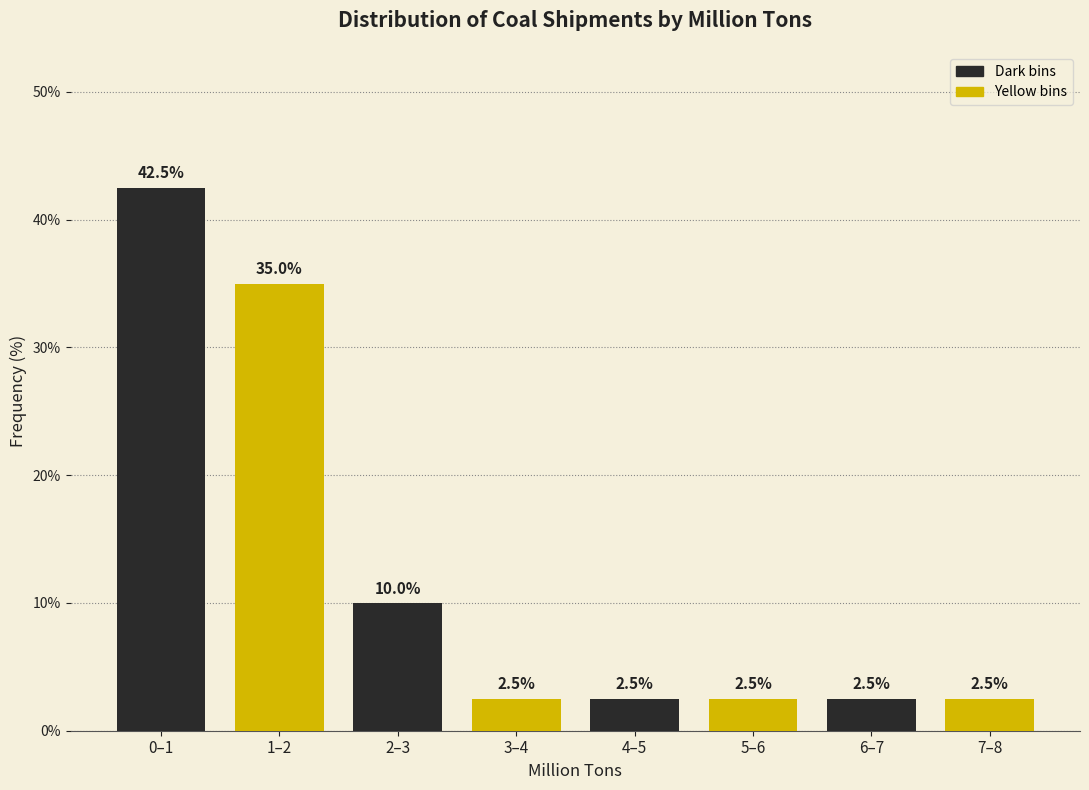

What is the maximum value shown in the chart?

42.5